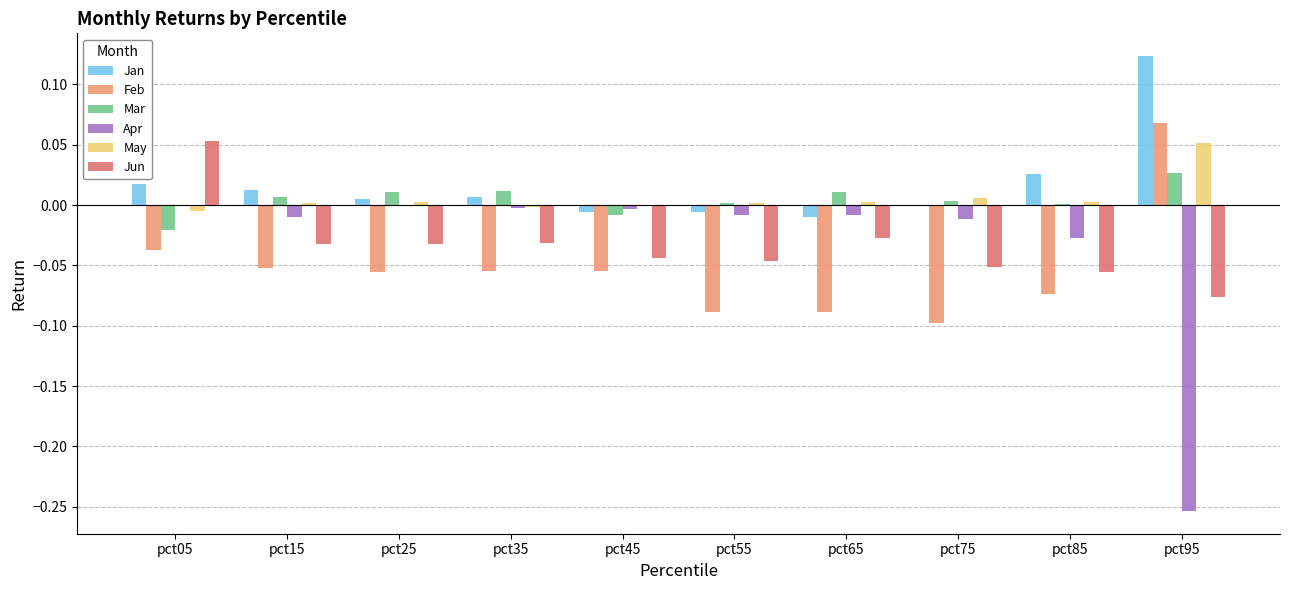

At which label does Jun reach its peak?

pct05